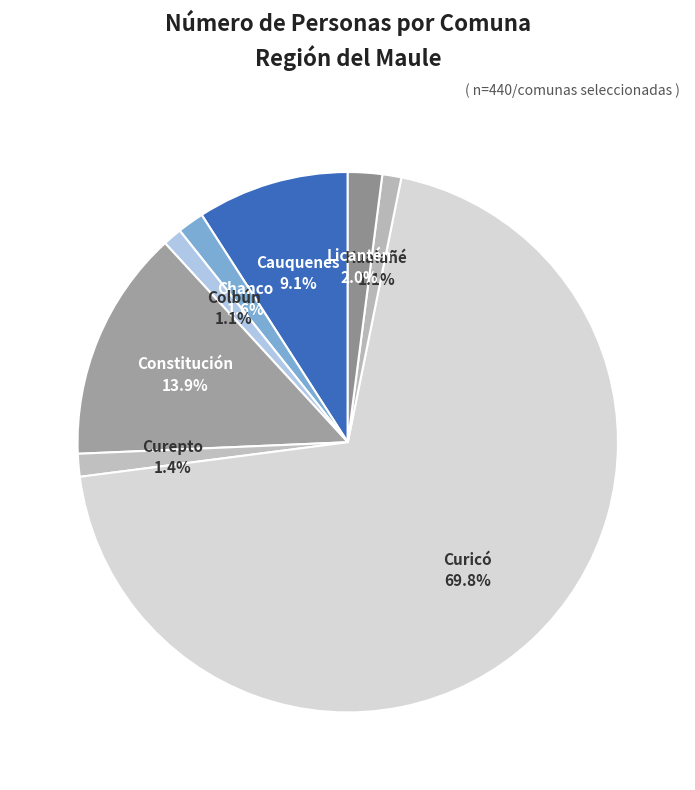

How many segments does this pie chart have?

8